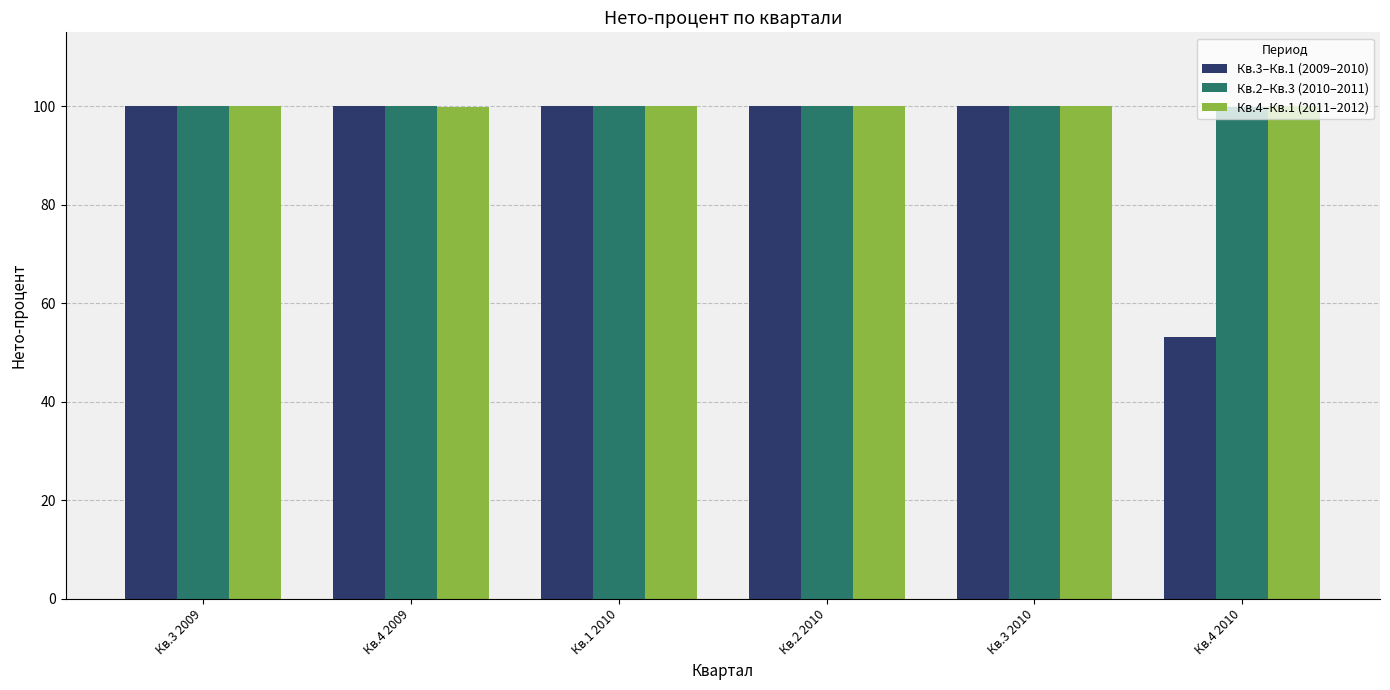

What is the label of the 5th bar from the left?

Кв.3 2010